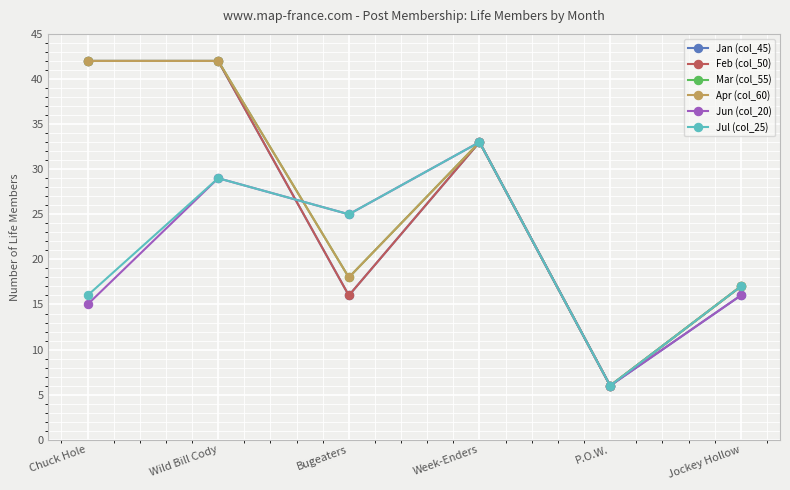

What is the difference between the highest and lowest values at Jockey Hollow?

1